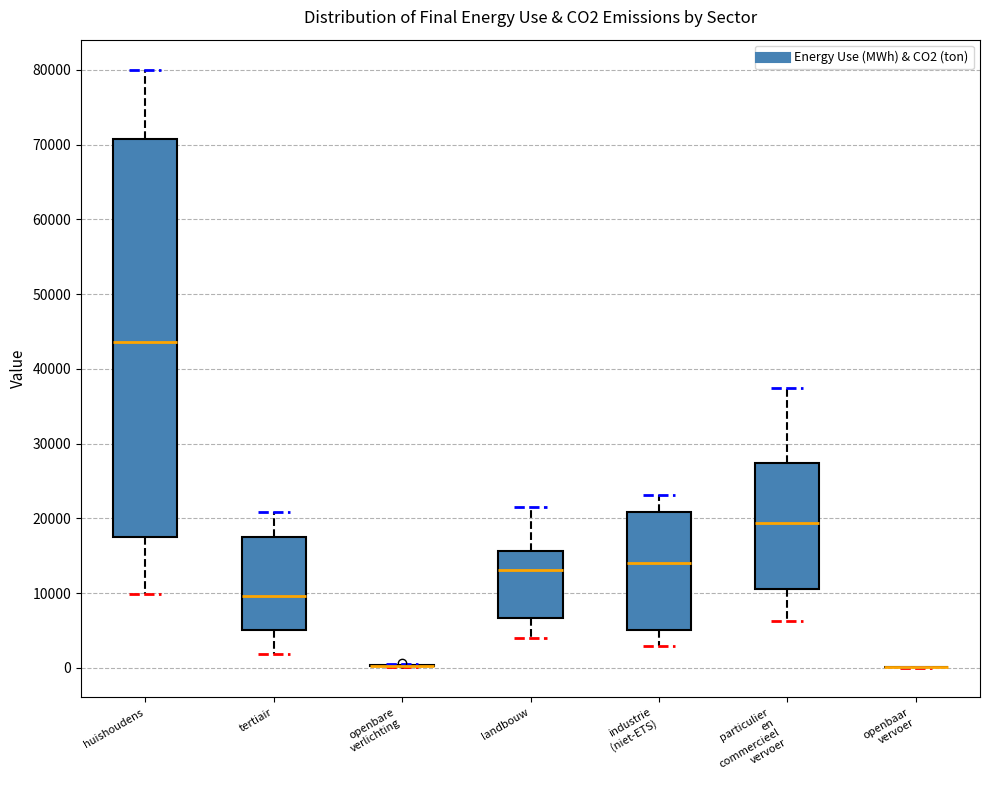

Comparing the boxes themselves (not the whiskers), which one is the tallest?

huishoudens